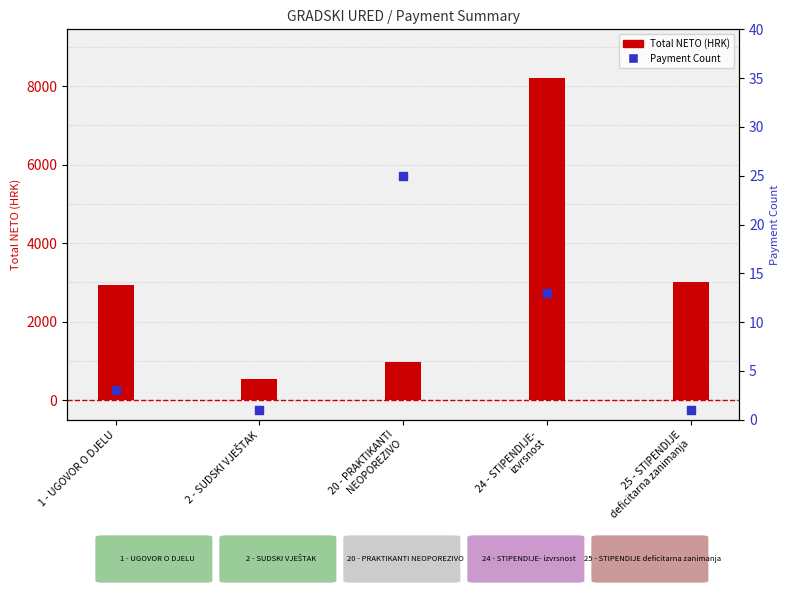

At how many categories does at least one series exceed 1290?

3